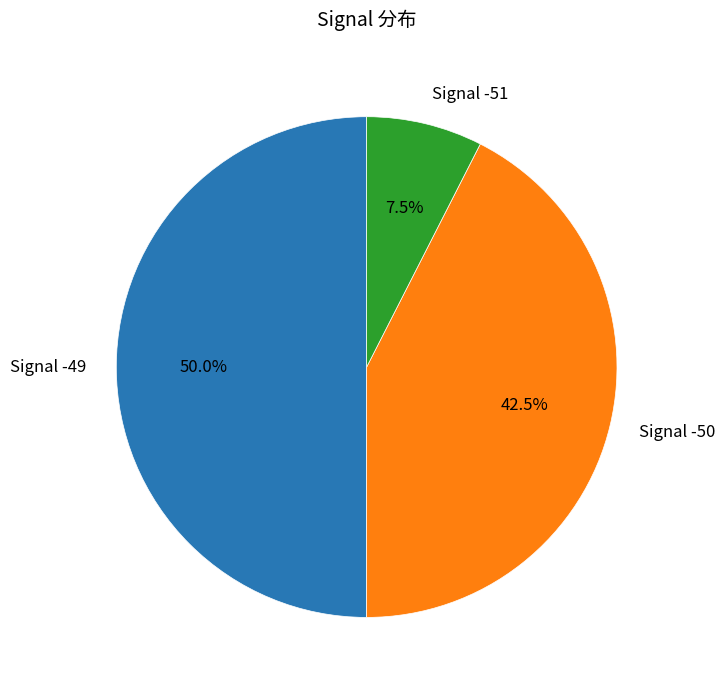

How many slices are in this pie chart?

3